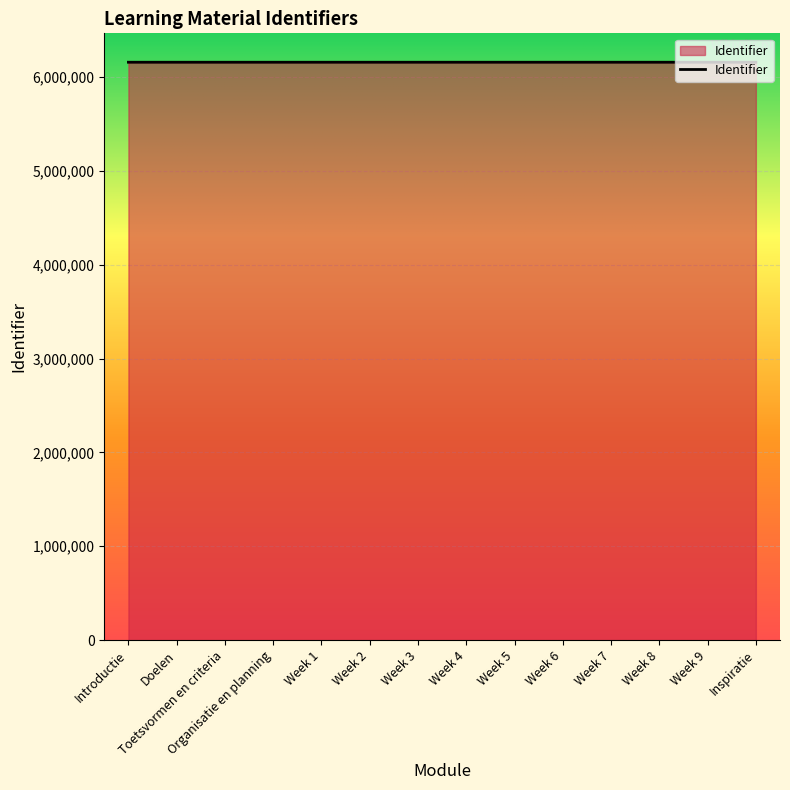

What is the difference between the second highest and second lowest values?

21